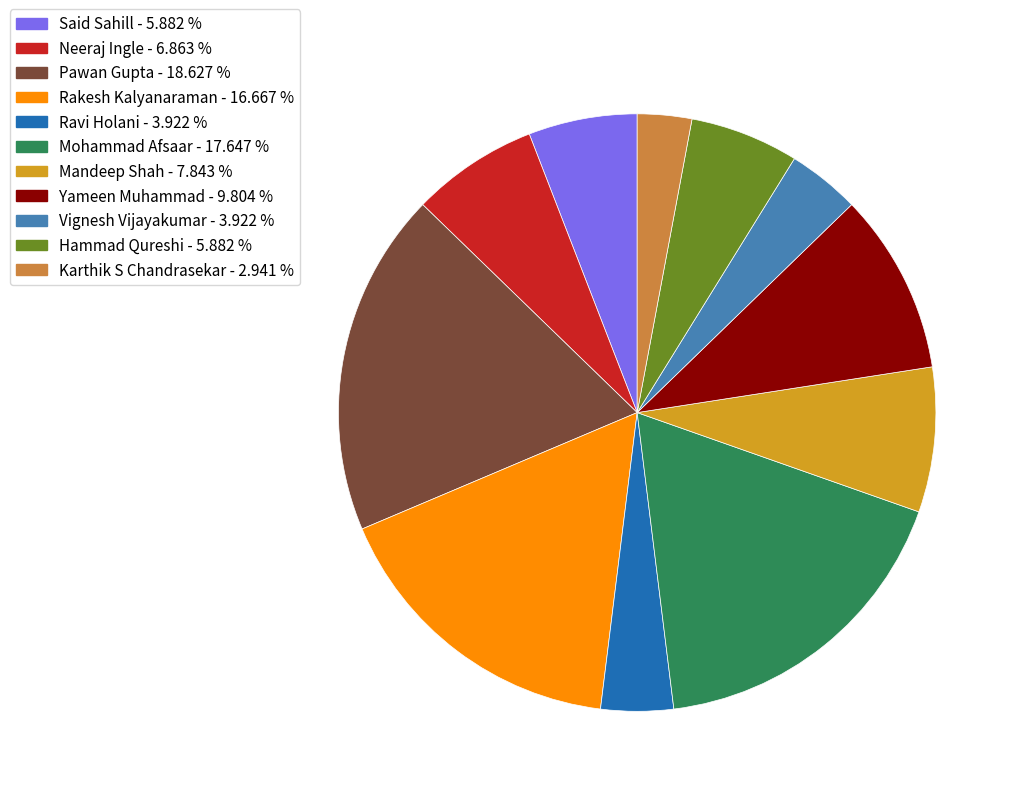

Does any single category account for the majority?

No